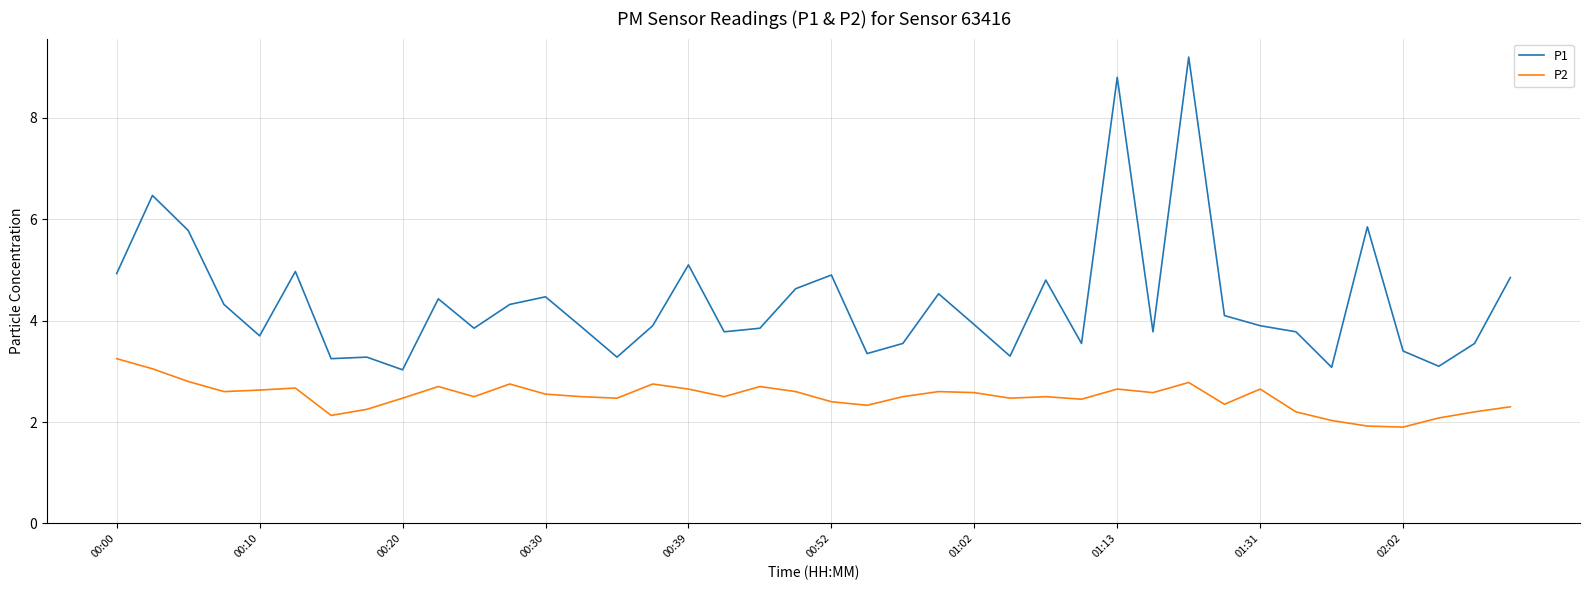

Which series has the largest range (max minus min)?

P1